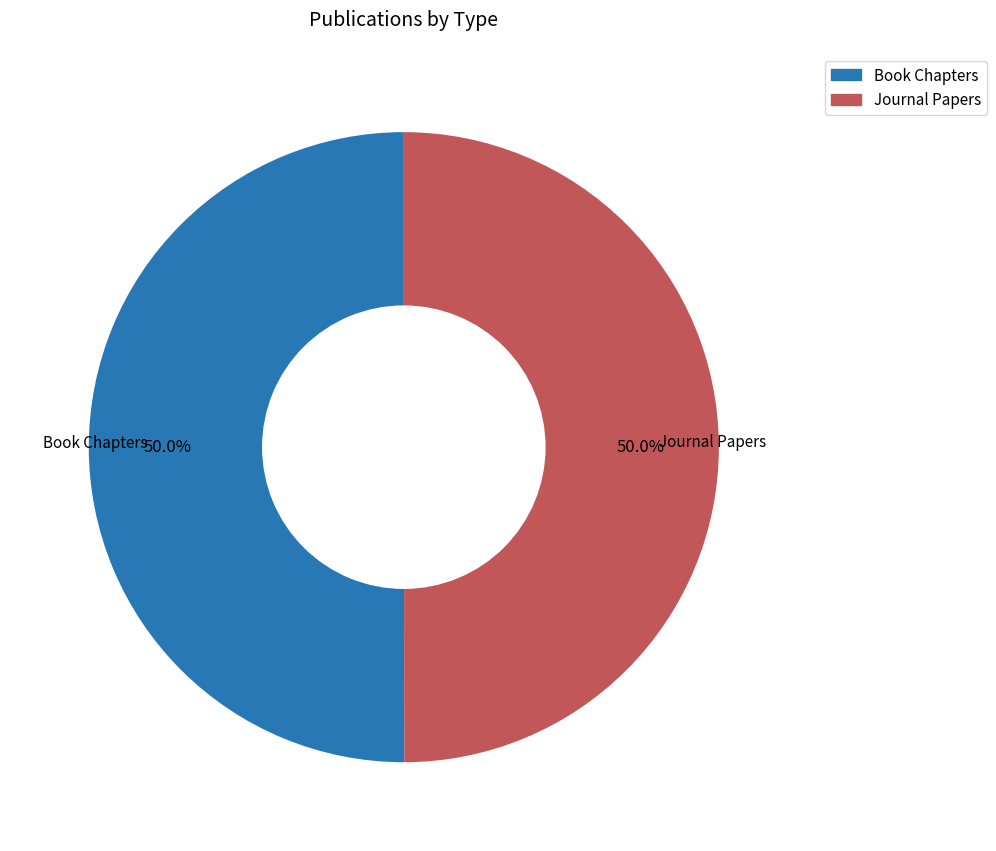

Combined, what portion of the pie is Journal Papers and Book Chapters?

100.0%